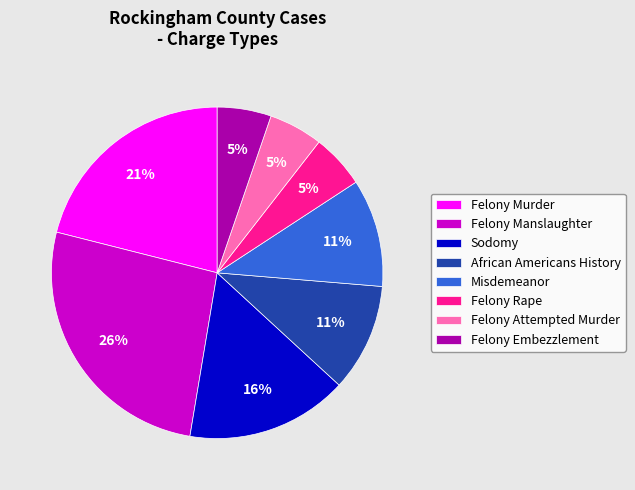

Between Felony Manslaughter and Felony Embezzlement, which is larger?

Felony Manslaughter